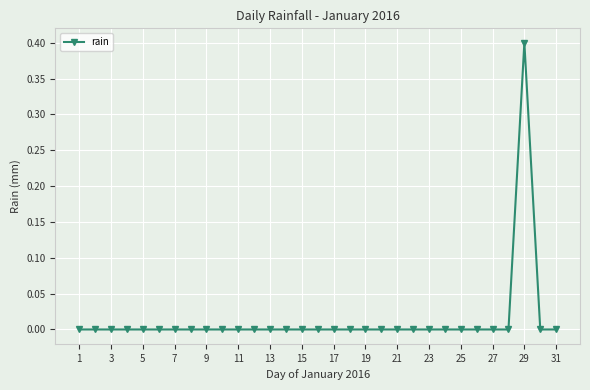

What is the difference between the maximum and minimum values?

0.4